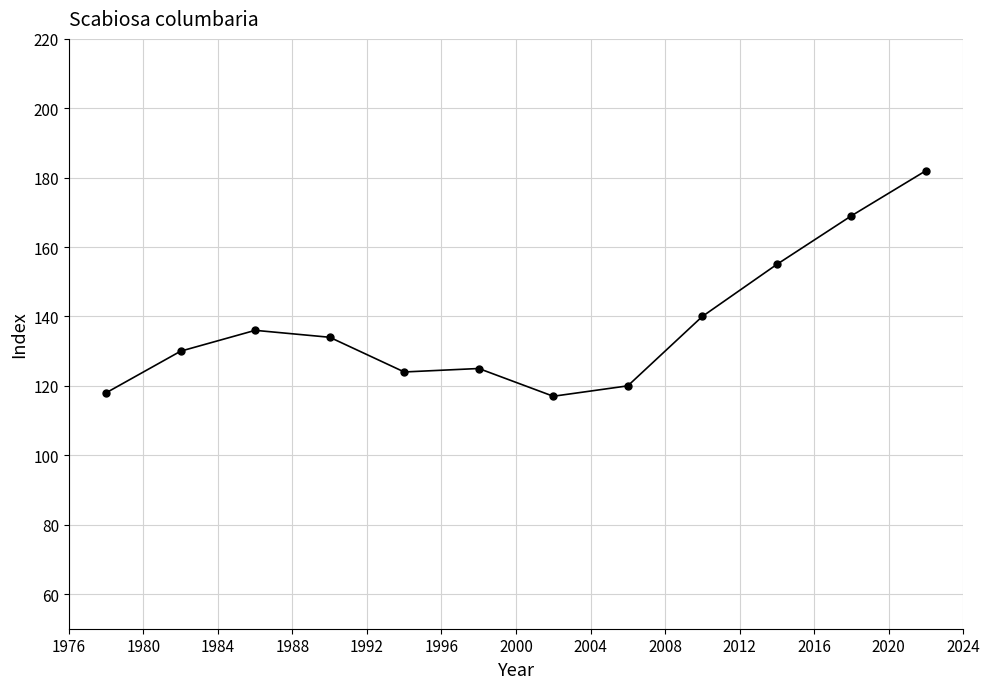

What is the value of the 4th point from the left?

134